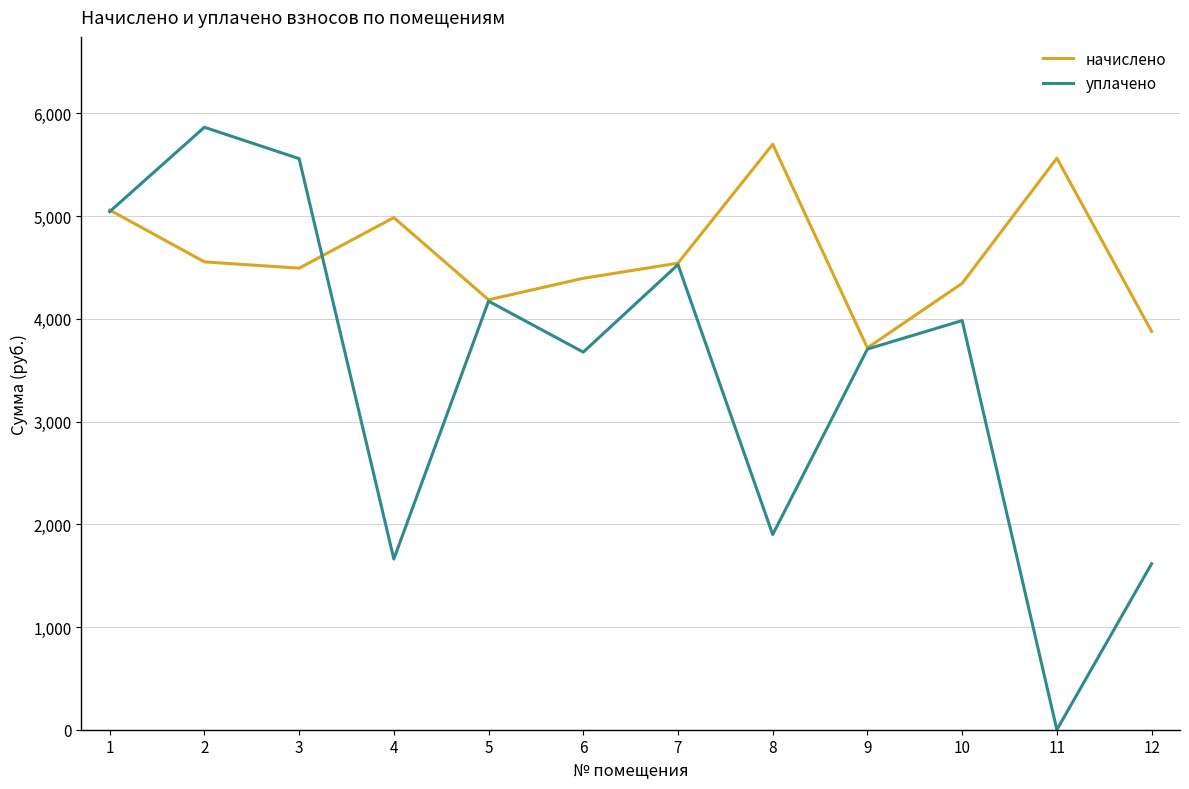

Which series has the largest range (max minus min)?

уплачено